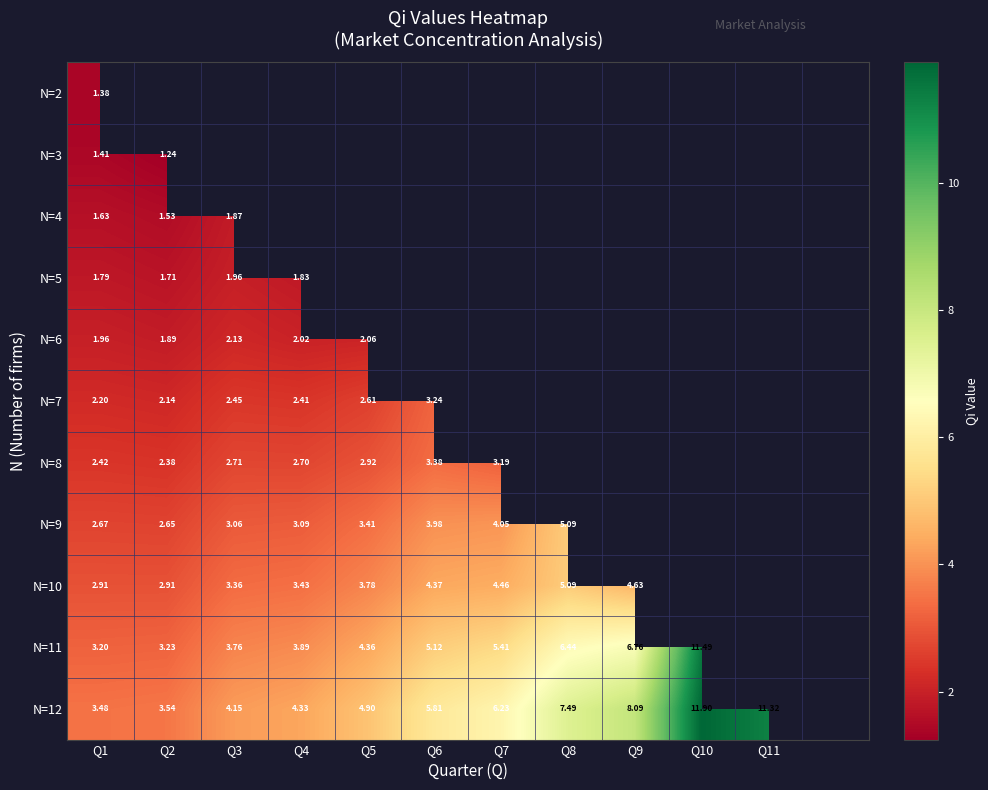

Is the value of N=3 at Q2 greater than the value of N=11 at Q7?

No